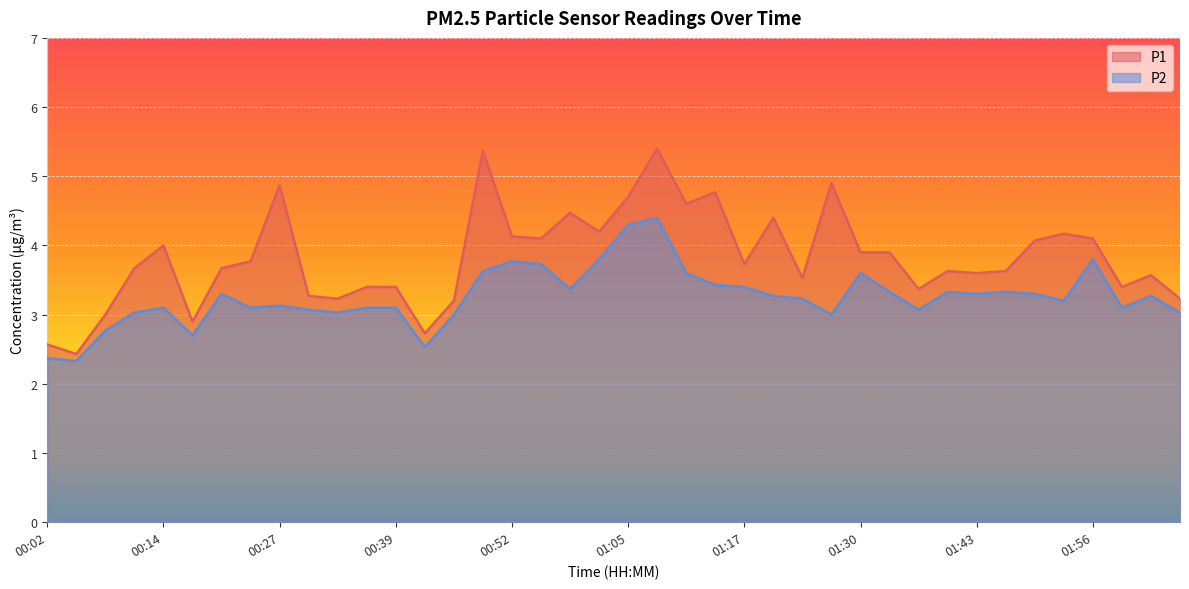

True or false: P2 has a value of 1.0 at 00:08.

False